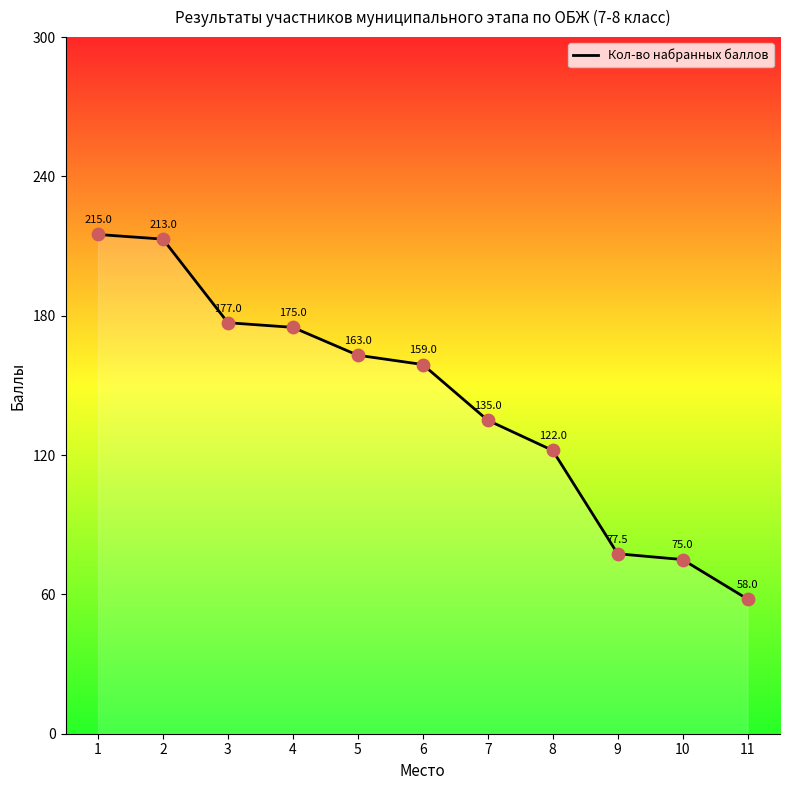

What is the change in value from 4 to 7?

-40.0